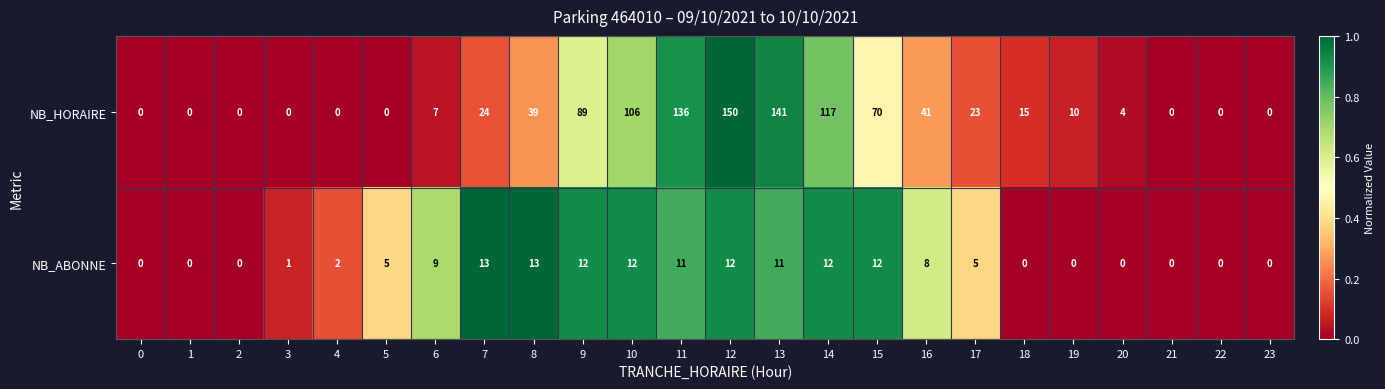

What is the spread (max minus min) of values at 17?

18